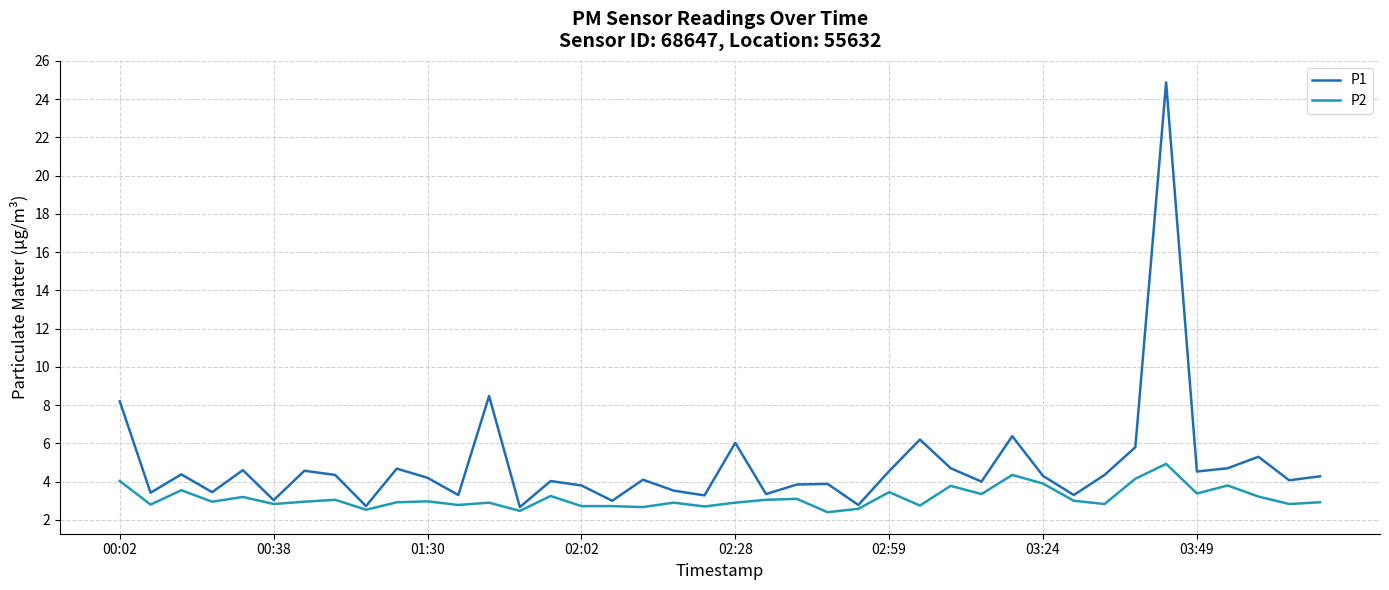

What is the smallest value displayed?

2.4